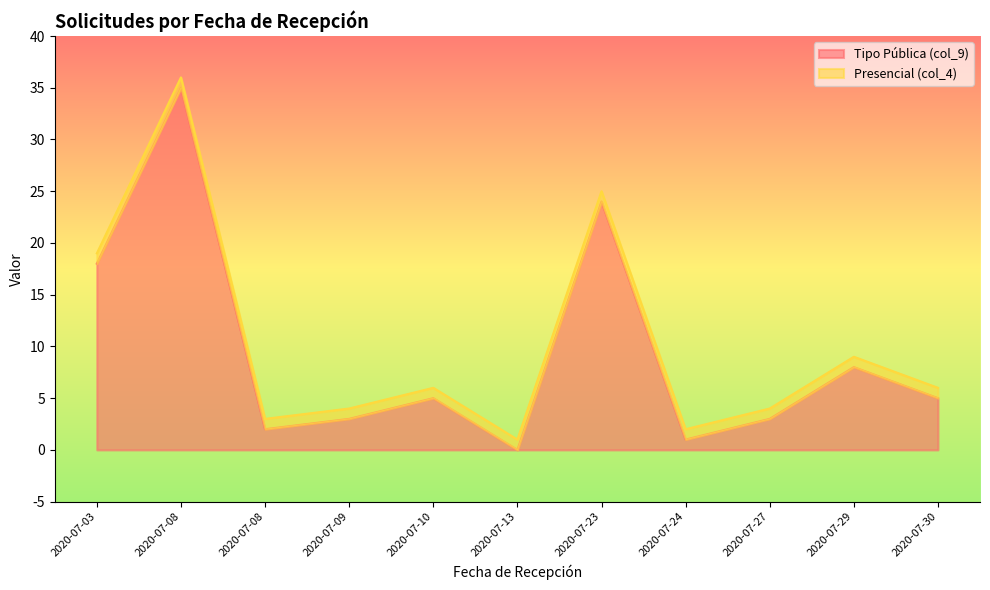

At which category does the data reach its first local peak?

2020-07-08